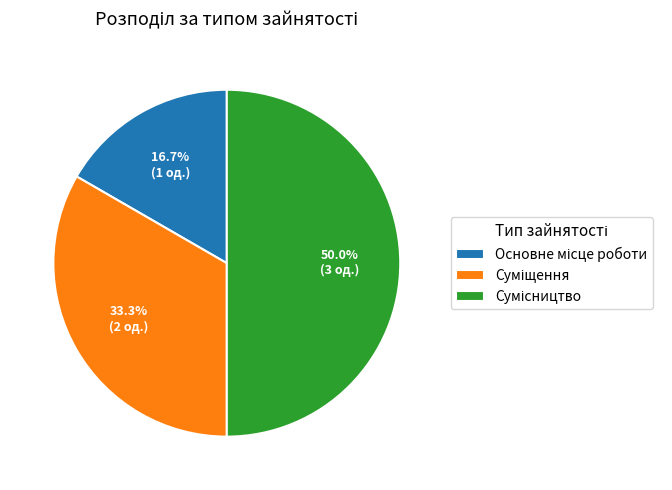

How many slices are in this pie chart?

3